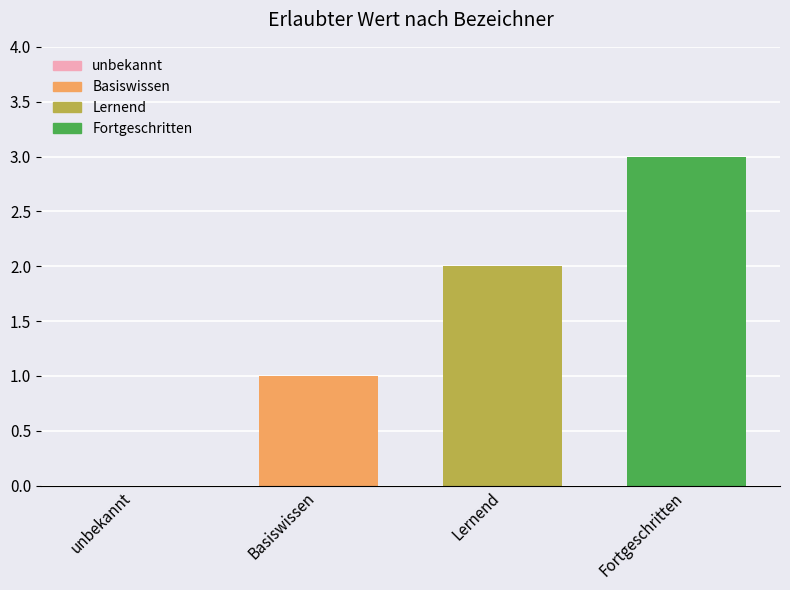

Which has a higher value, Basiswissen or Fortgeschritten?

Fortgeschritten